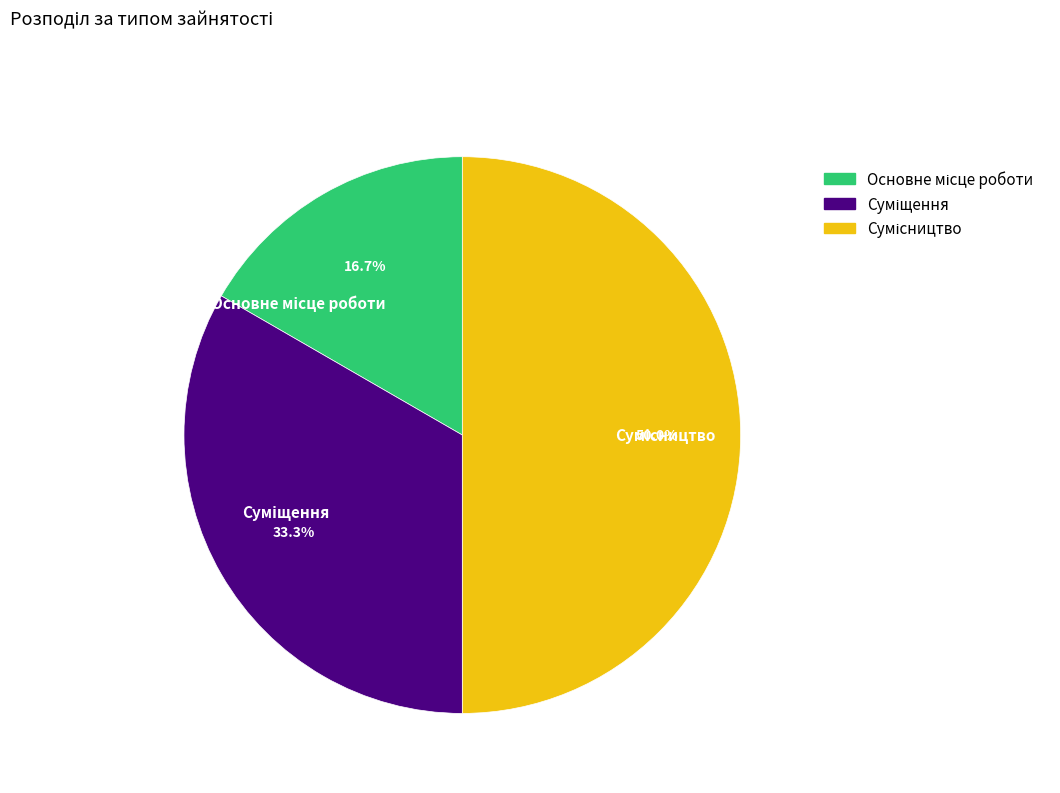

What is the change in value from Основне місце роботи to Сумісництво?

+2